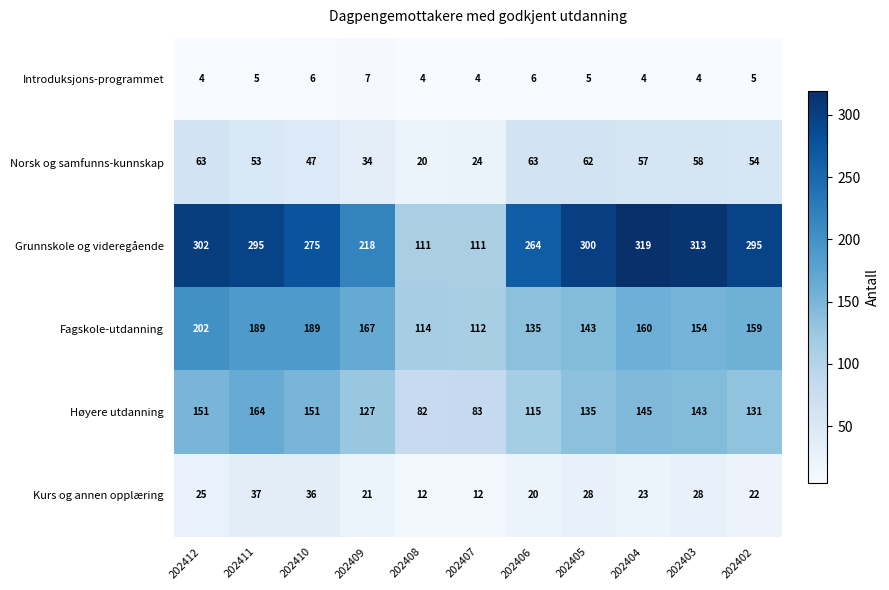

How many series are shown in this chart?

6